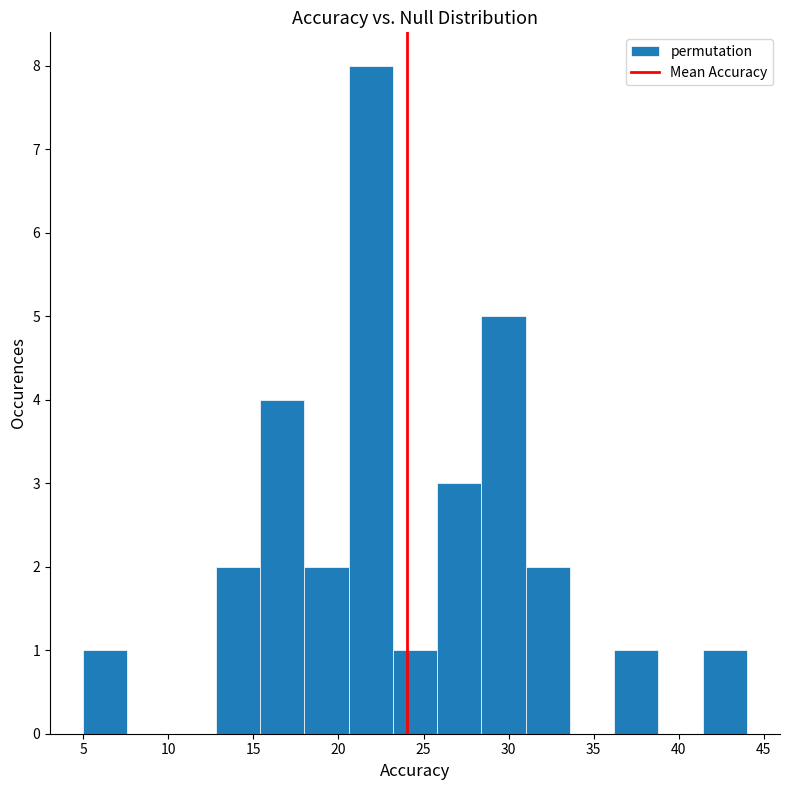

Reading left to right, list every bar in this chart as the range it spans on the x-axis followed by its height. Neither the bar edges nor the heights are printed on the chart, so give them approximately, as read against the axes.

5.0 to 7.6: 1
7.6 to 10.2: 0
10.2 to 12.8: 0
12.8 to 15.4: 2
15.4 to 18.0: 4
18.0 to 20.6: 2
20.6 to 23.2: 8
23.2 to 25.8: 1
25.8 to 28.4: 3
28.4 to 31.0: 5
31.0 to 33.6: 2
33.6 to 36.2: 0
36.2 to 38.8: 1
38.8 to 41.4: 0
41.4 to 44.0: 1